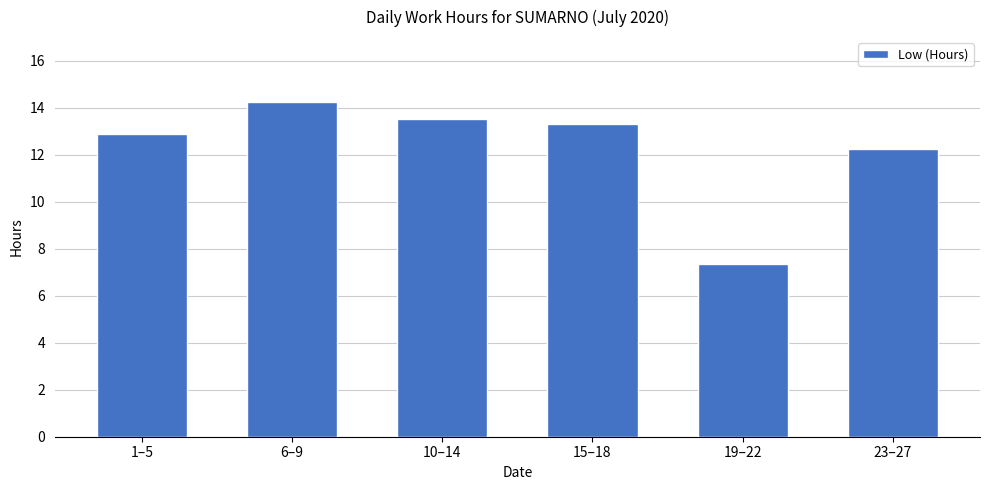

List the labels in order of value, smallest first.

19–22, 23–27, 1–5, 15–18, 10–14, 6–9